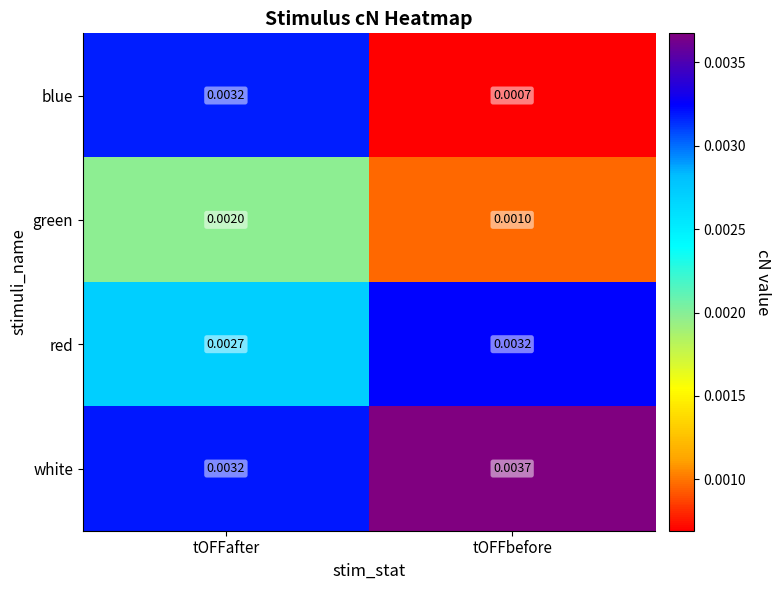

Rank the series by their average value, from highest to lowest.

white, red, blue, green